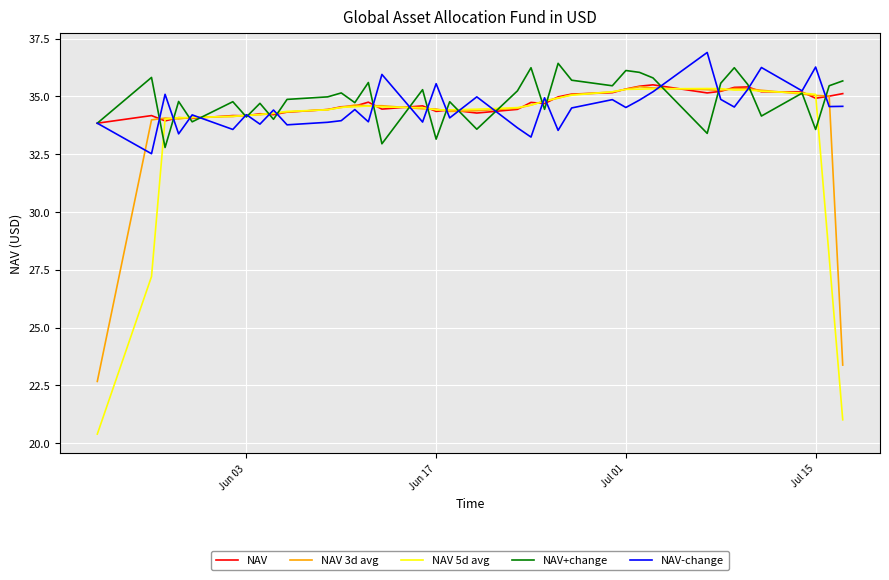

What is the lowest value of the NAV series?

33.8